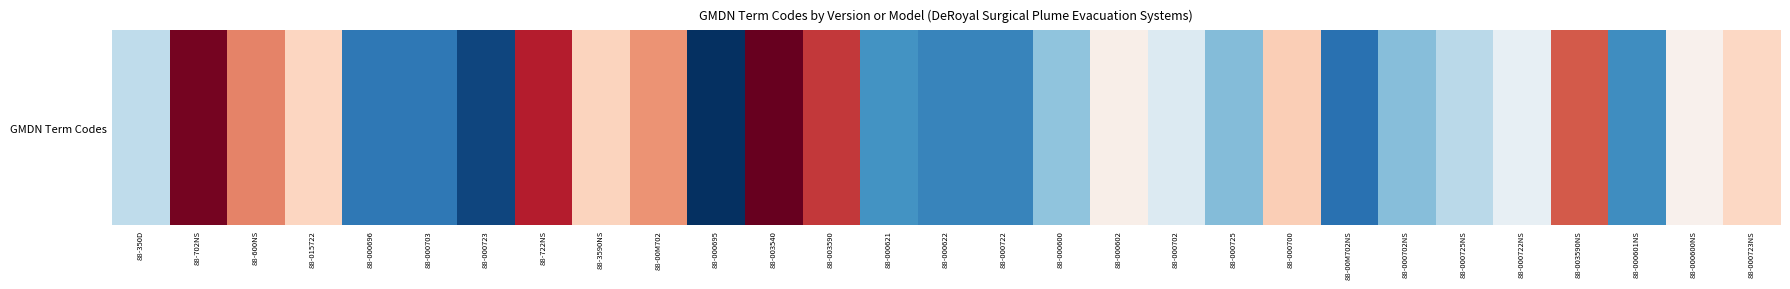

What is the maximum value shown in the chart?

1.0